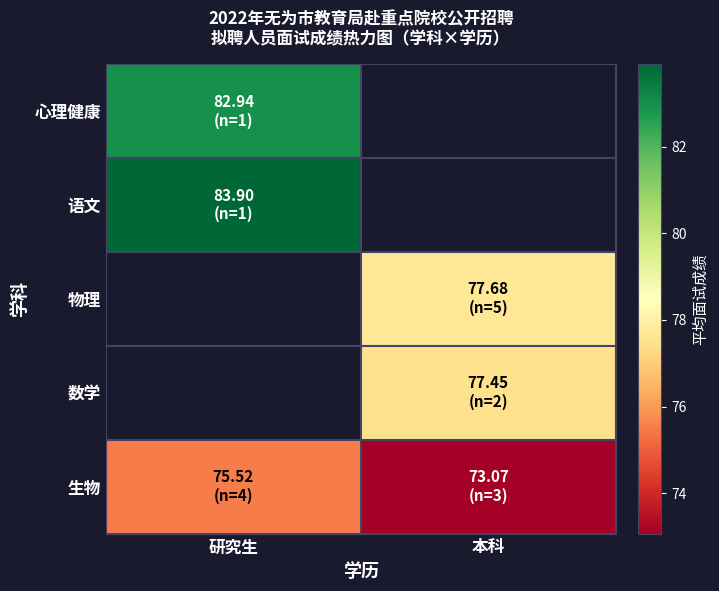

At how many categories does at least one series exceed 82?

1